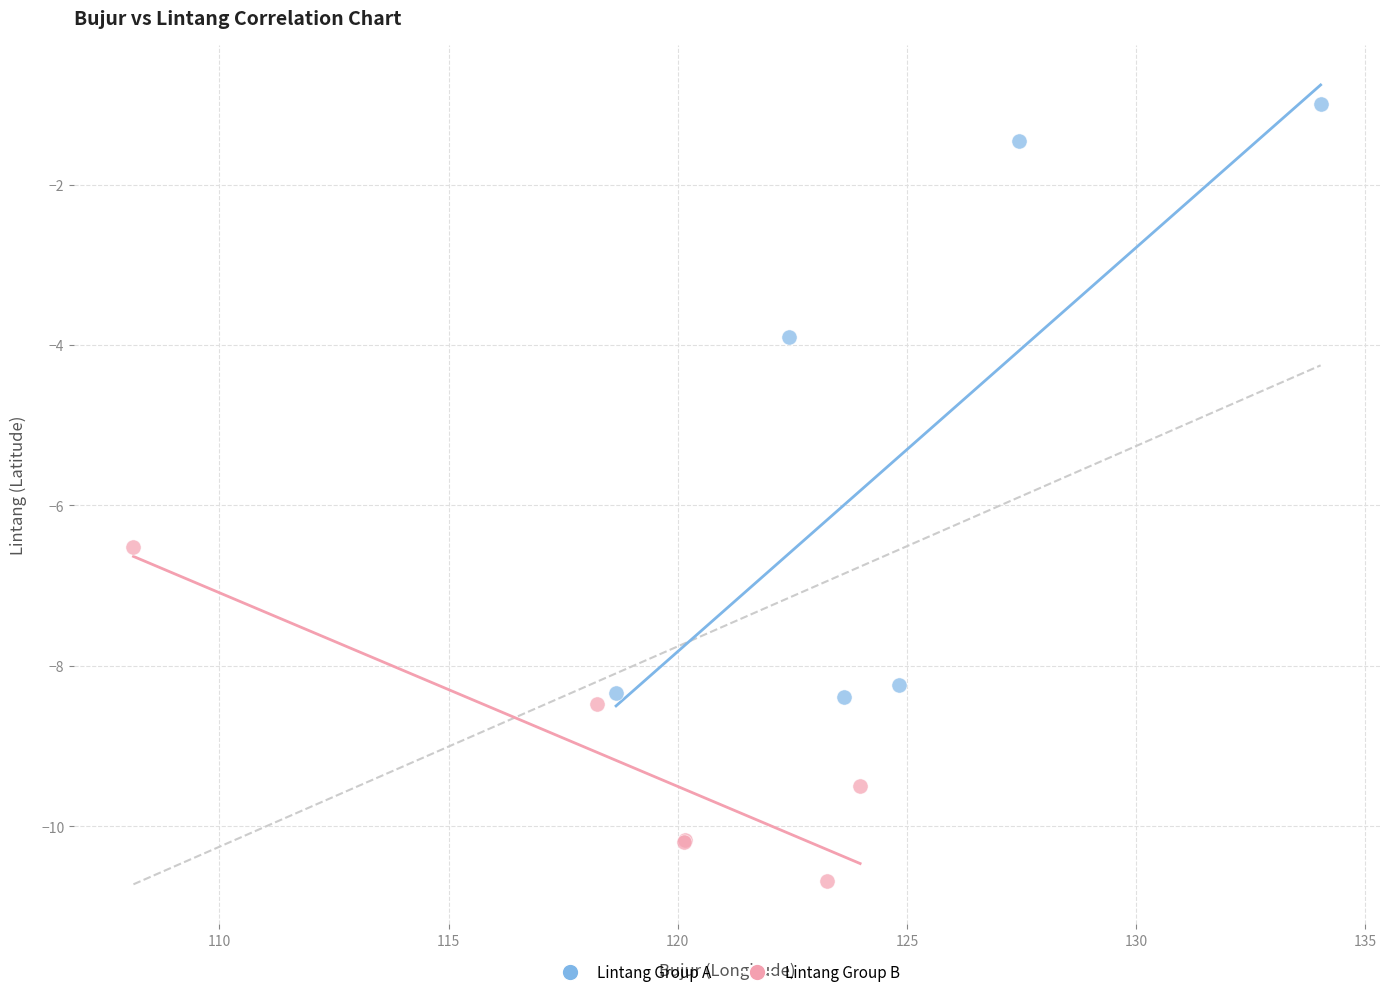

Which series contains the lowest Y value?

Lintang Group B